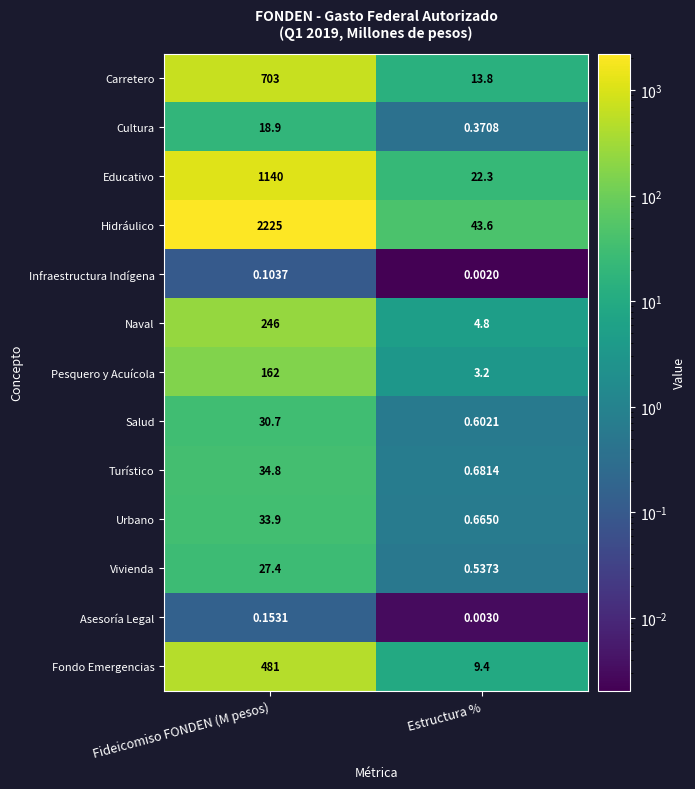

At which category does the chart reach its minimum across all series?

Estructura %